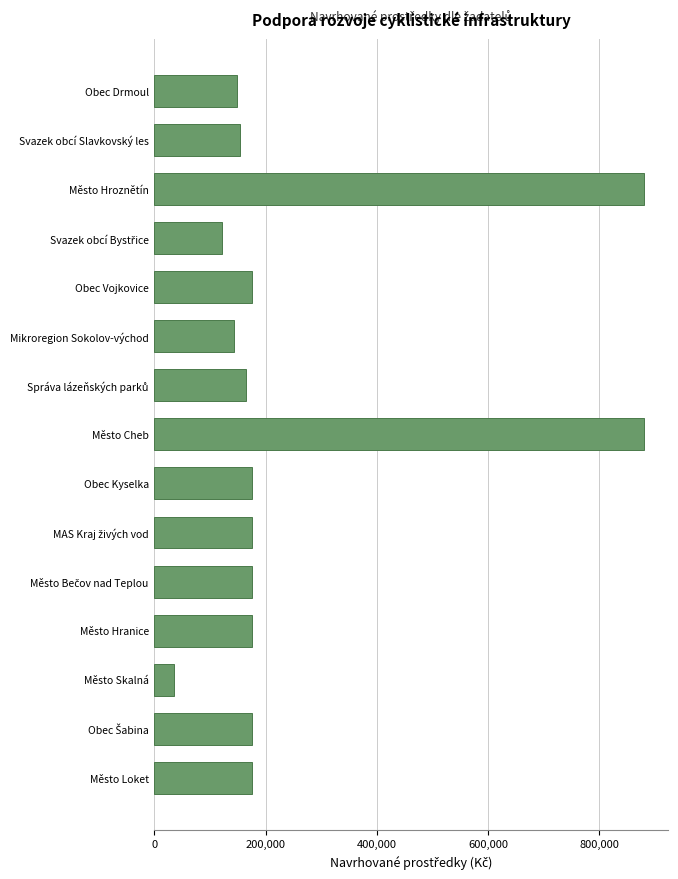

The value at Město Hranice is 80369. True or false?

False